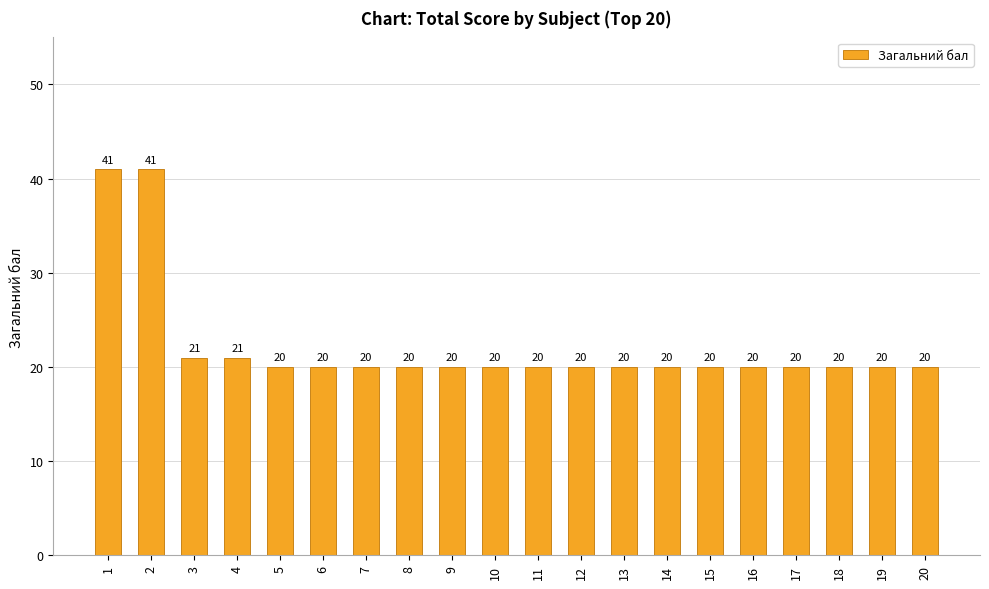

Reading left to right, extract all data points from this chart.

41	41	21	21	20	20	20	20	20	20	20	20	20	20	20	20	20	20	20	20